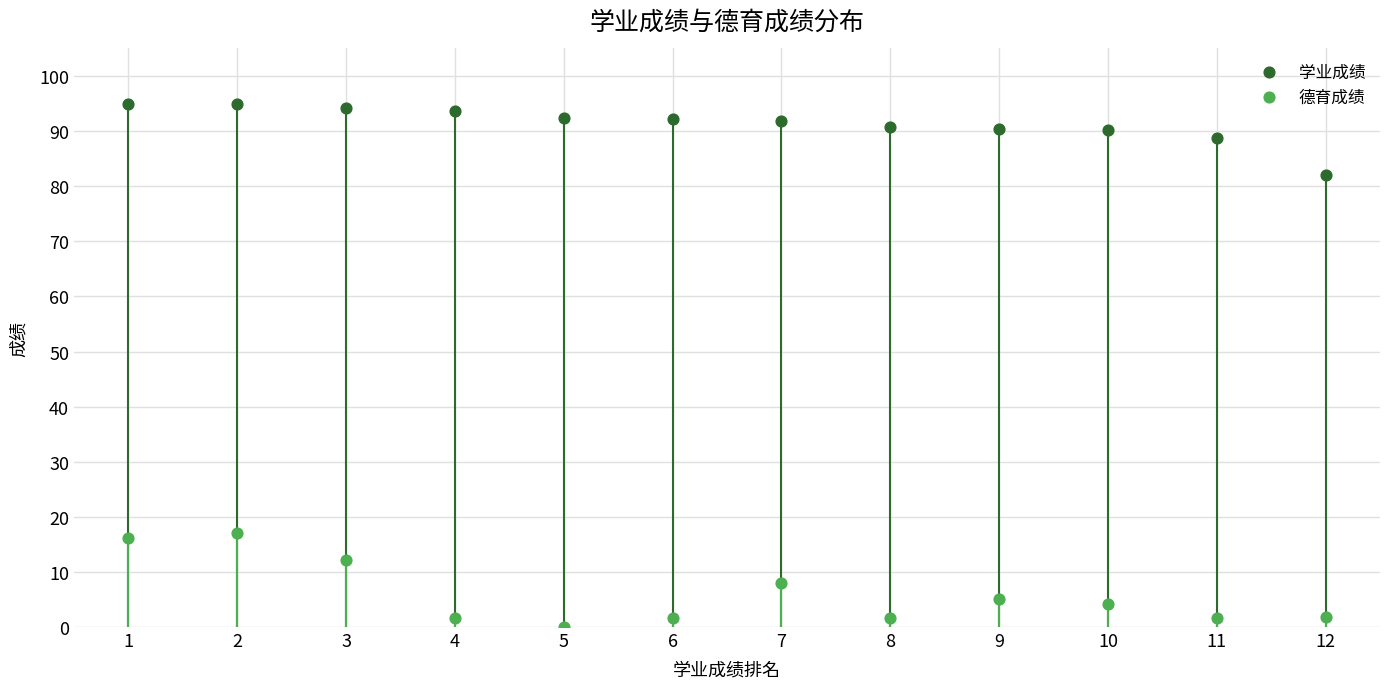

Across all data points, what is the range of Y values (max minus min)?

95.0